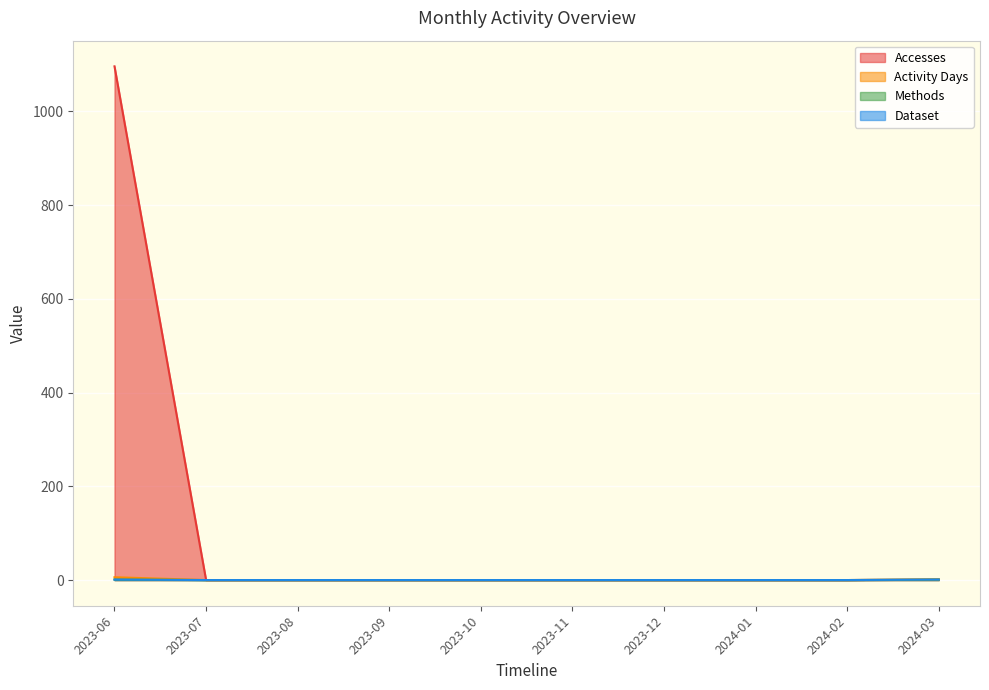

Reading left to right, extract all data points from this chart.

Accesses: 1096	0	0	0	0	0	0	0	0	1
Activity Days: 6	0	0	0	0	0	0	0	0	1
Methods: 1	0	0	0	0	0	0	0	0	1
Dataset: 1	0	0	0	0	0	0	0	0	1